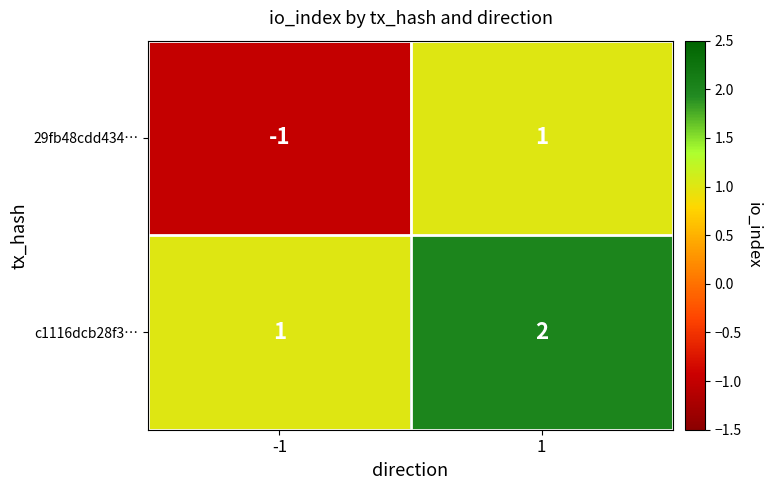

List the series in order of their overall mean, lowest first.

29fb48cdd434…, c1116dcb28f3…